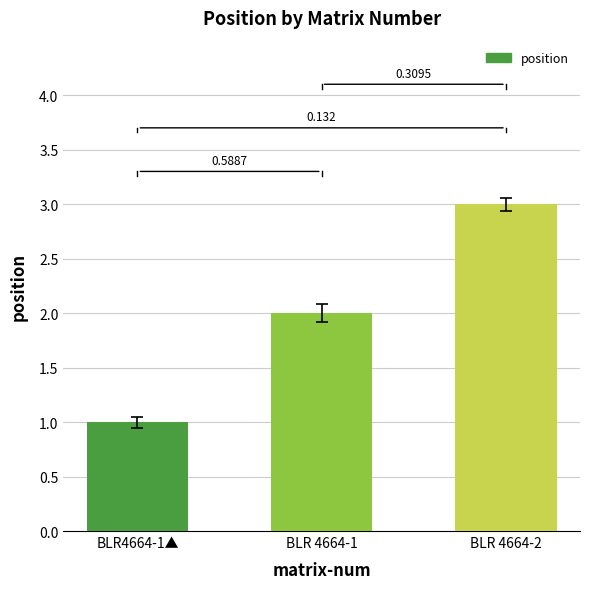

Is it true that the value at BLR 4664-2 is 1?

False